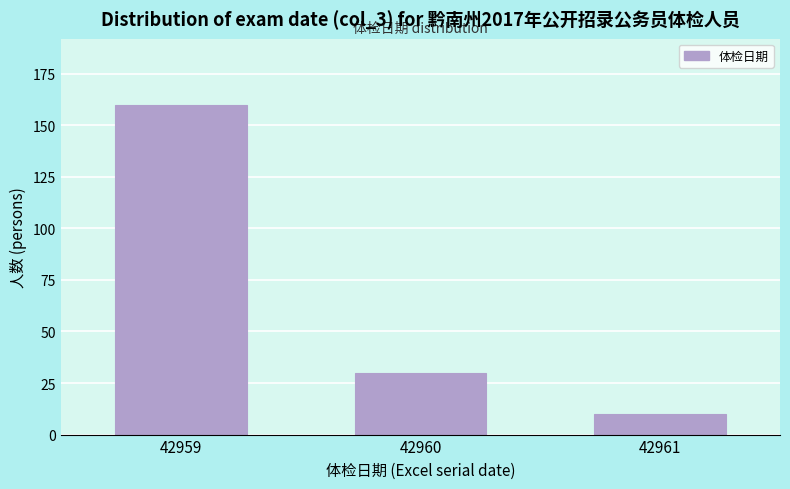

Reading right to left, list all the values displayed in this chart.

10	30	160